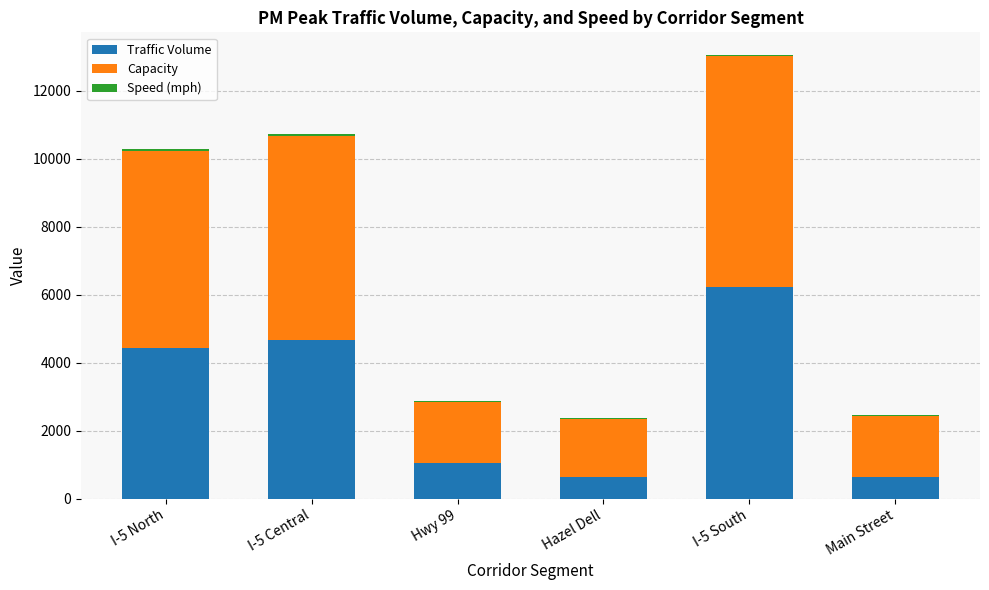

How many distinct data groups are displayed?

3